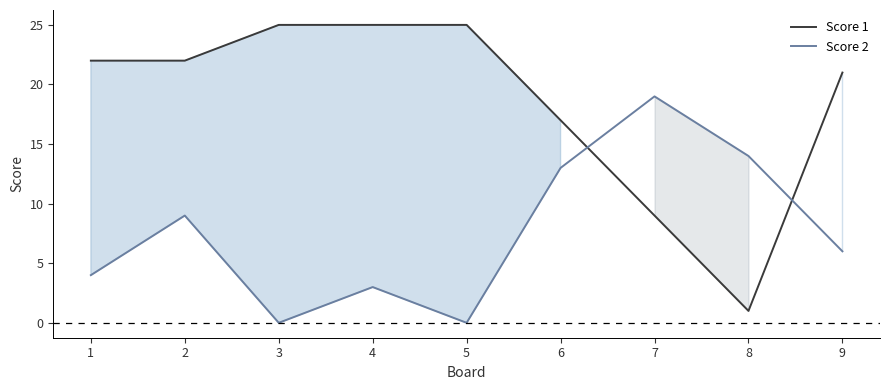

Which series has the largest total across all categories?

Score 1